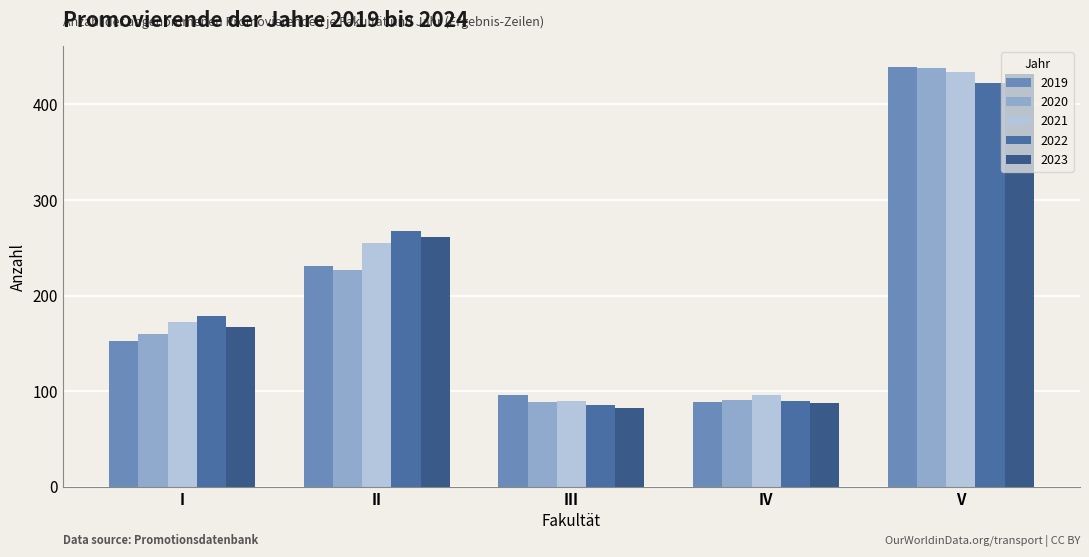

At which category is the sum across all series the highest?

V